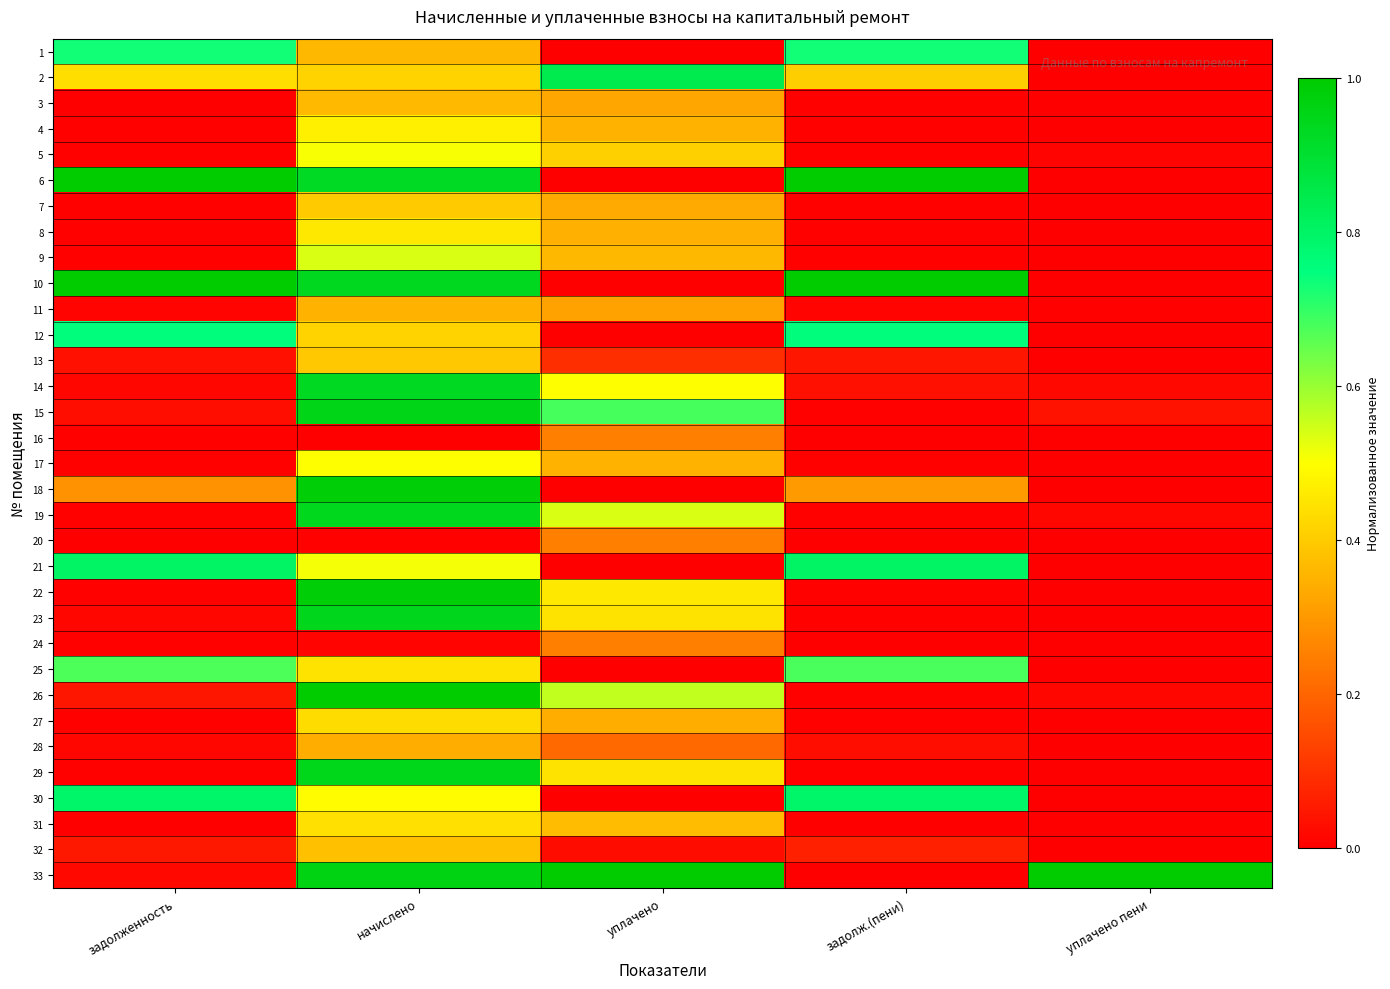

How many distinct data groups are displayed?

33